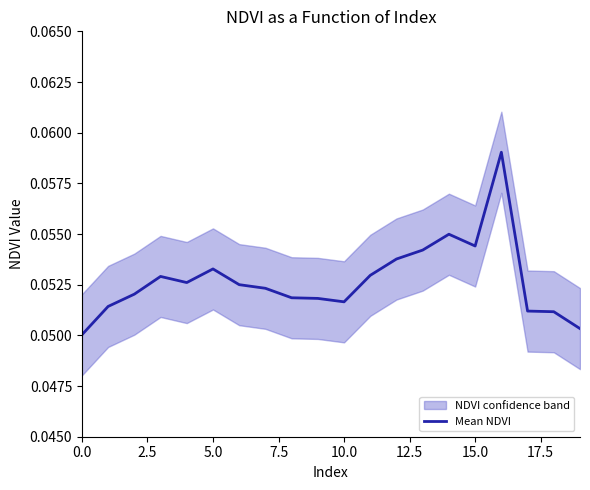

True or false: Mean NDVI has a value of 0.0 at 0.0.

False